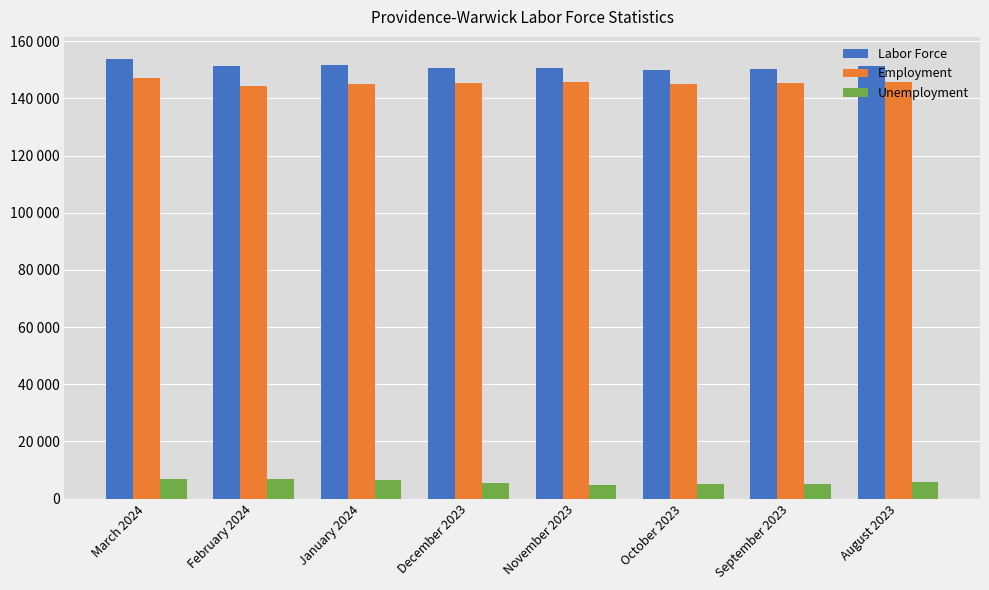

What are all the series names shown in the legend?

Labor Force, Employment, Unemployment